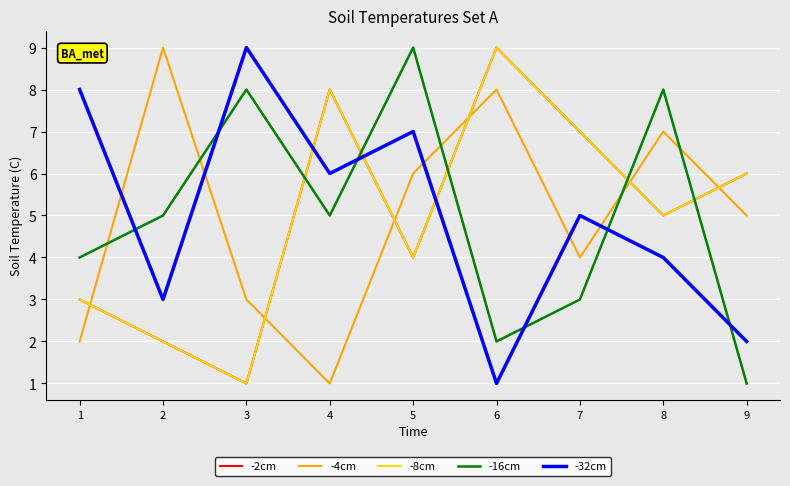

Reading left to right, transcribe all the data shown in this chart.

-2cm: 3	2	1	8	4	9	7	5	6
-4cm: 2	9	3	1	6	8	4	7	5
-8cm: 3	2	1	8	4	9	7	5	6
-16cm: 4	5	8	5	9	2	3	8	1
-32cm: 8	3	9	6	7	1	5	4	2